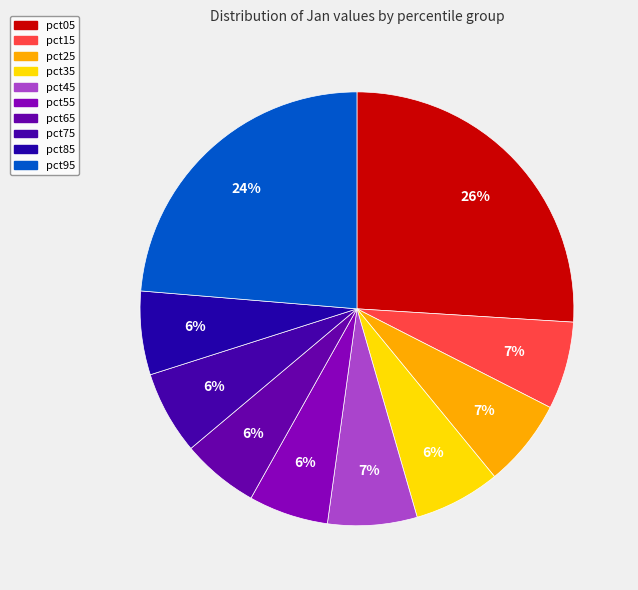

What percentage is the pct45 slice, to the nearest percent?

7%